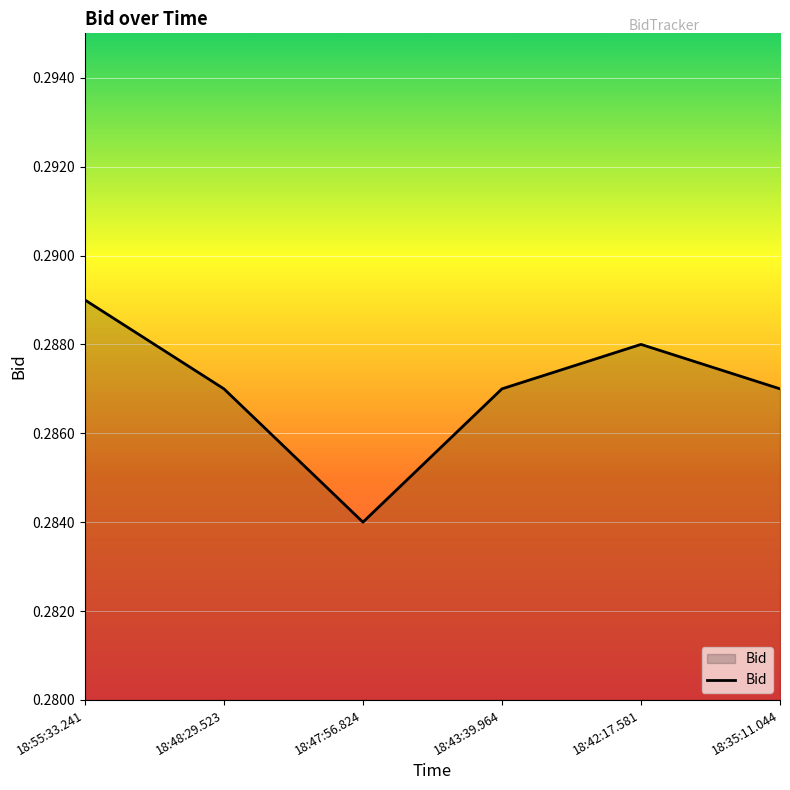

What is the sum of all values?

1.7